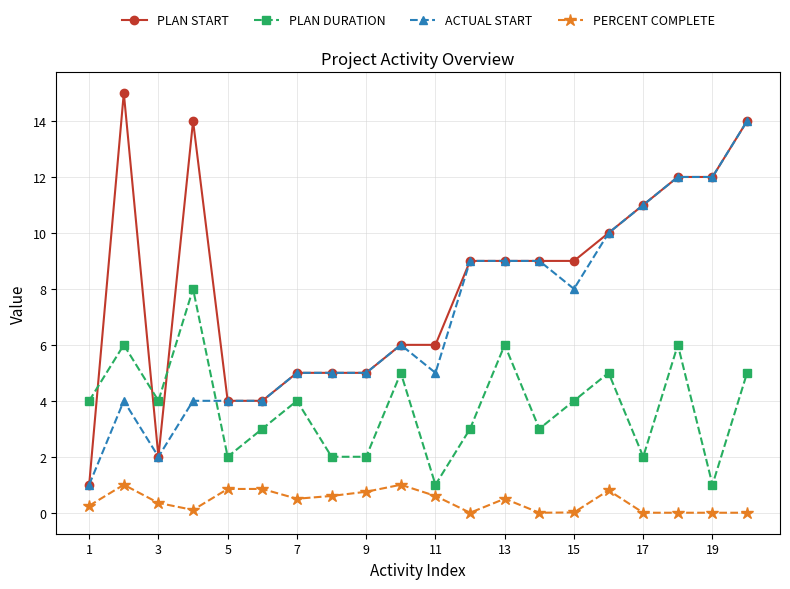

True or false: PLAN START and PERCENT COMPLETE cross at least once.

False